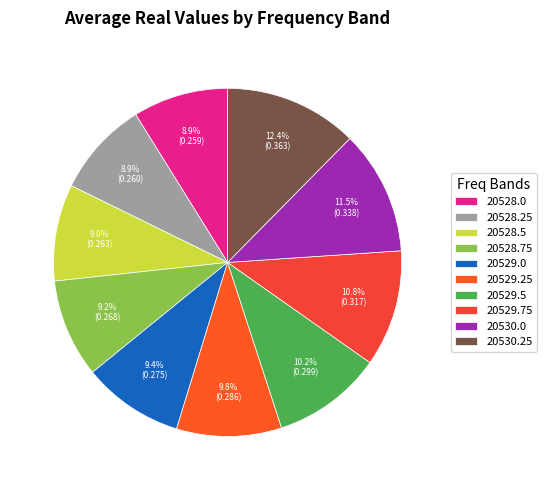

Combined, do 20529.0 and 20528.25 account for over 50%?

No